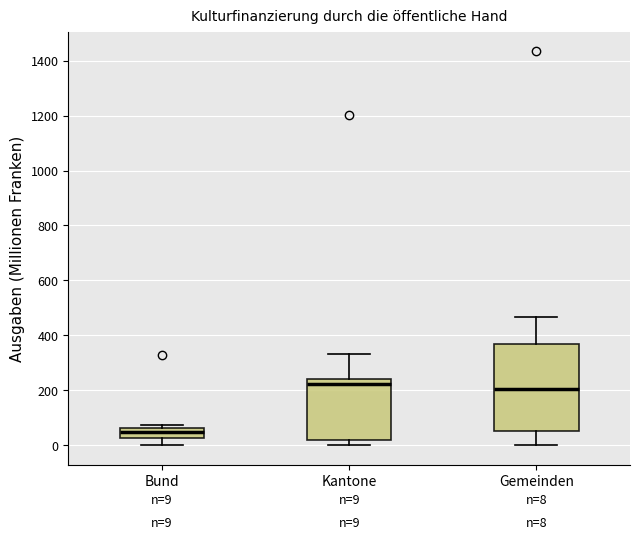

Comparing the boxes themselves (not the whiskers), which one is the tallest?

Gemeinden